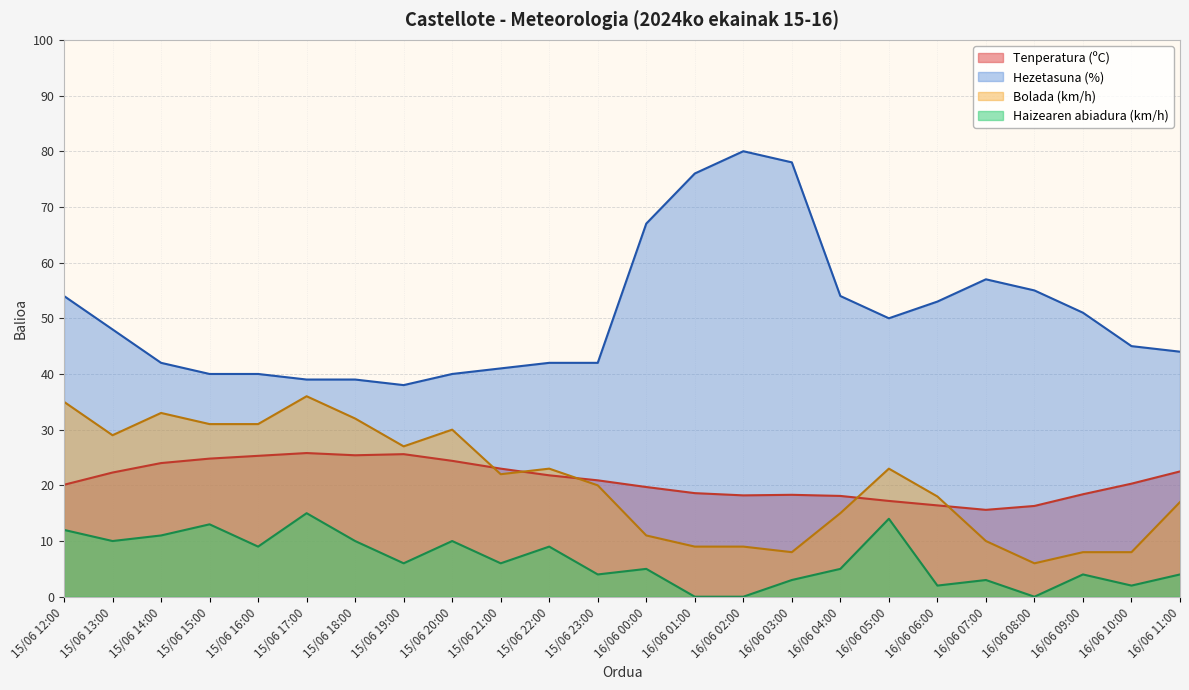

What is the sum of all Bolada (km/h) values?

491.0